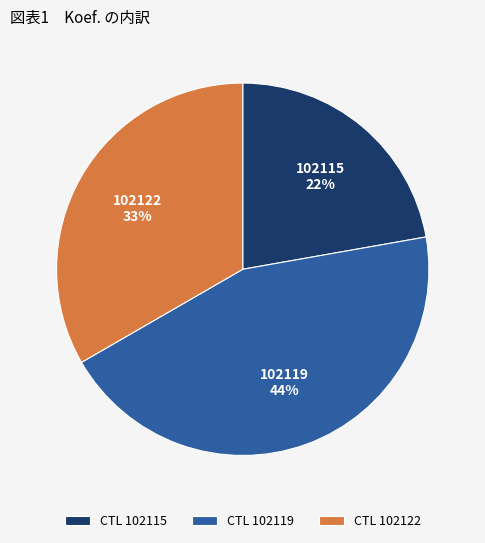

Rank the categories by value from highest to lowest.

102119, 102122, 102115